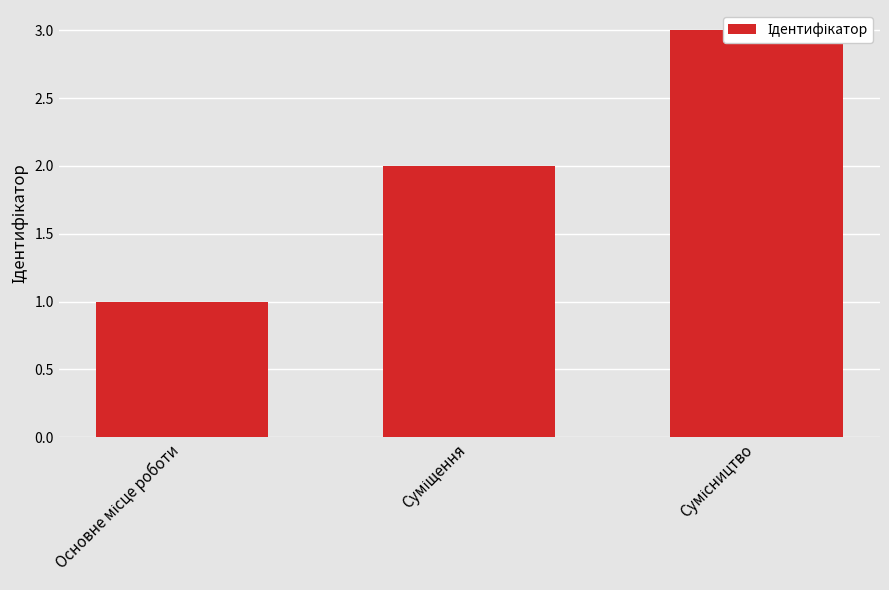

What is the average value?

2